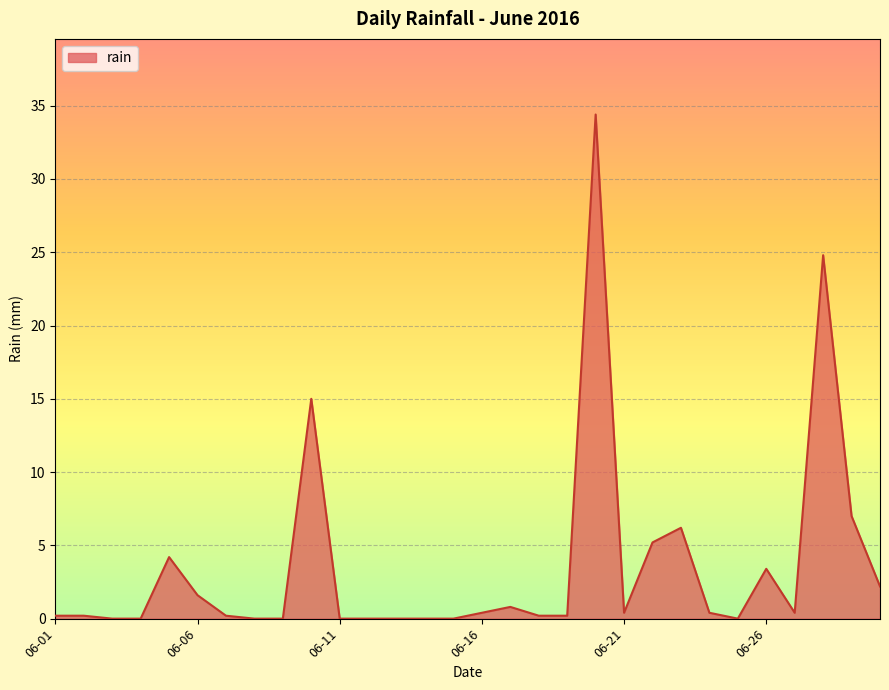

What is the difference between the maximum and minimum values?

34.4